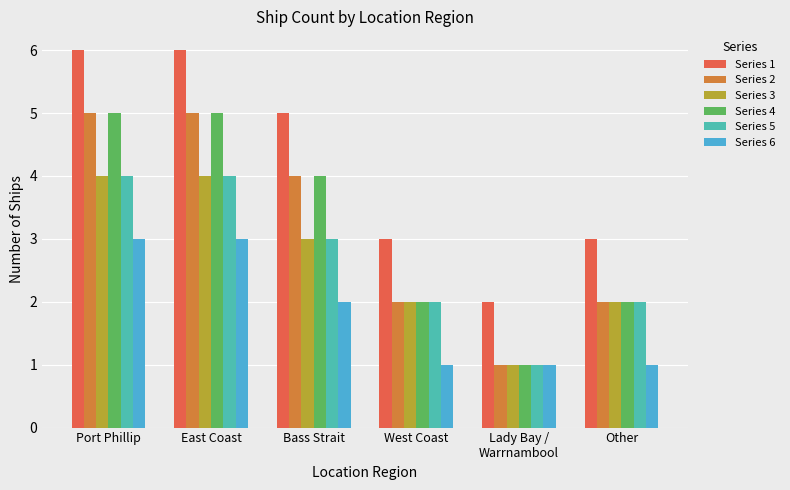

What is the maximum value for Series 5?

4